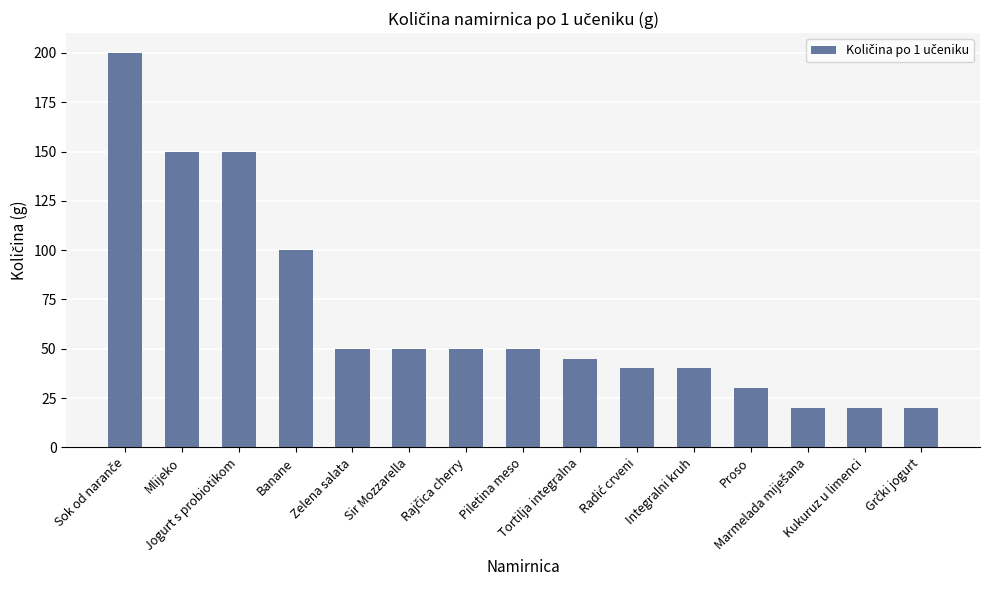

What is the maximum value shown in the chart?

200